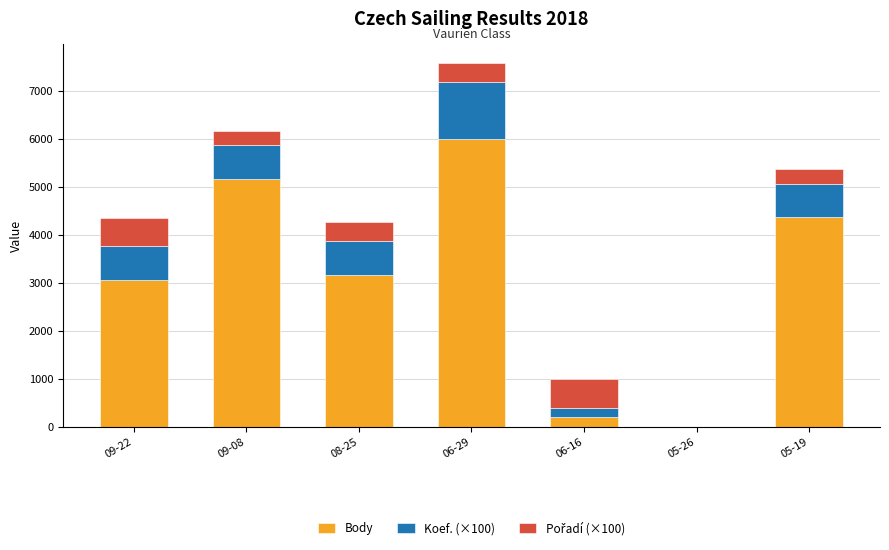

What is the highest value of the Body series?

5987